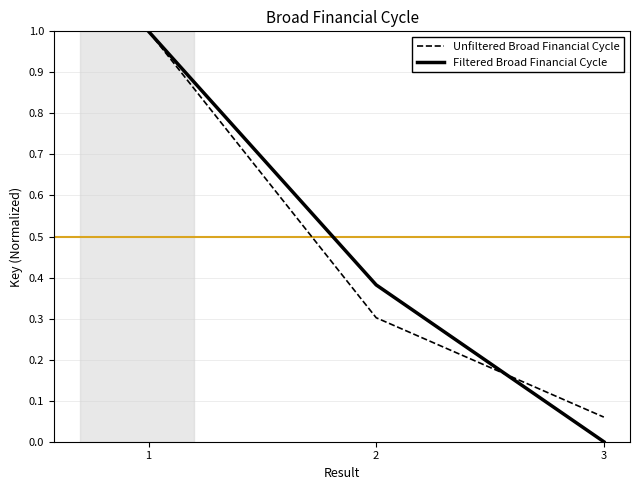

Is the value of Filtered Broad Financial Cycle at 2 greater than the value of Unfiltered Broad Financial Cycle at 3?

Yes